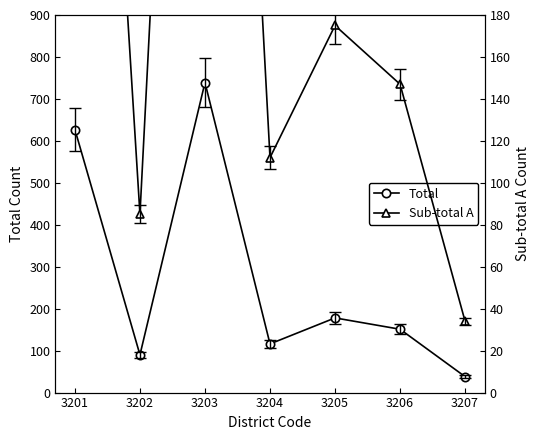

What is the approximate value of Sub-total A at 3207?

34